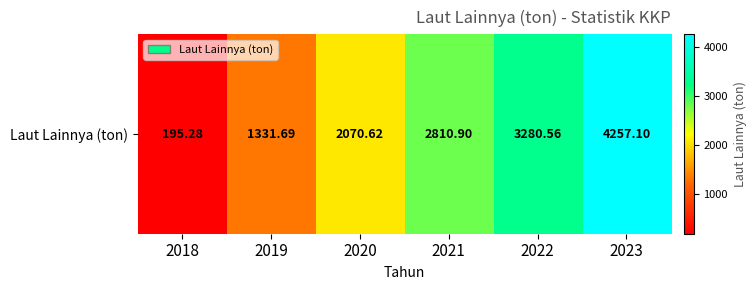

What is the difference between the maximum and minimum values?

4061.8